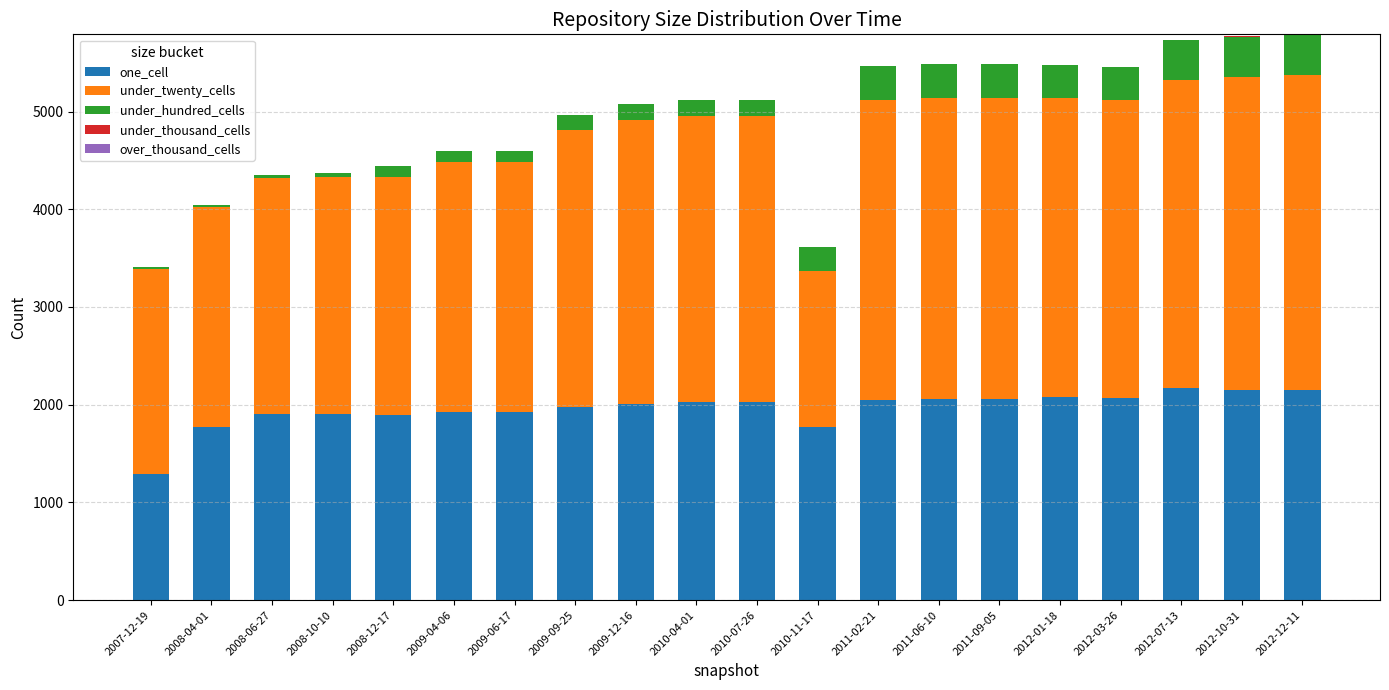

Count the number of categories in the chart.

20